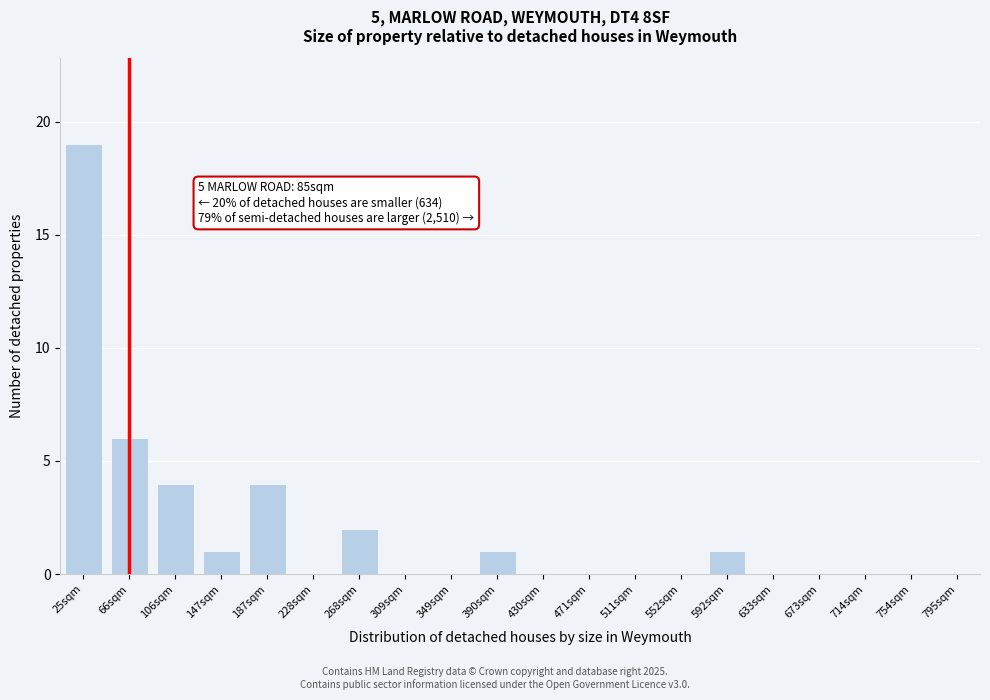

Reading right to left, transcribe all the data shown in this chart.

795sqm=0	754sqm=0	714sqm=0	673sqm=0	633sqm=0	592sqm=1	552sqm=0	511sqm=0	471sqm=0	430sqm=0	390sqm=1	349sqm=0	309sqm=0	268sqm=2	228sqm=0	187sqm=4	147sqm=1	106sqm=4	66sqm=6	25sqm=19